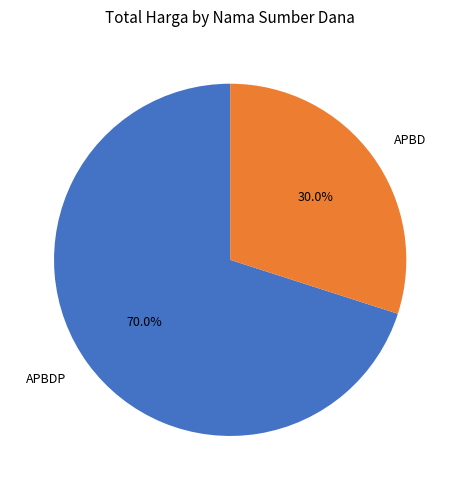

Which slice is the largest?

APBDP